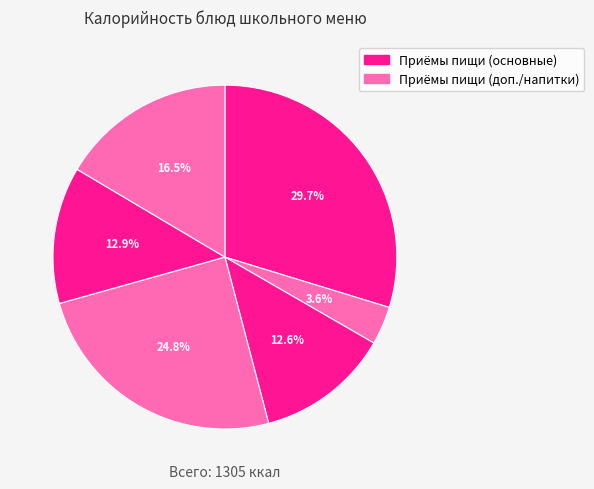

Is there any slice that represents more than half of the pie?

No